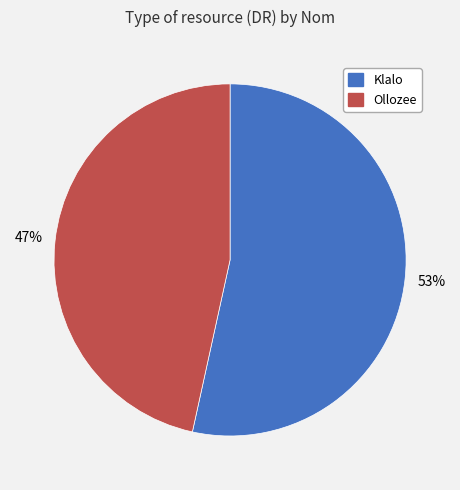

Does any single category account for the majority?

Yes